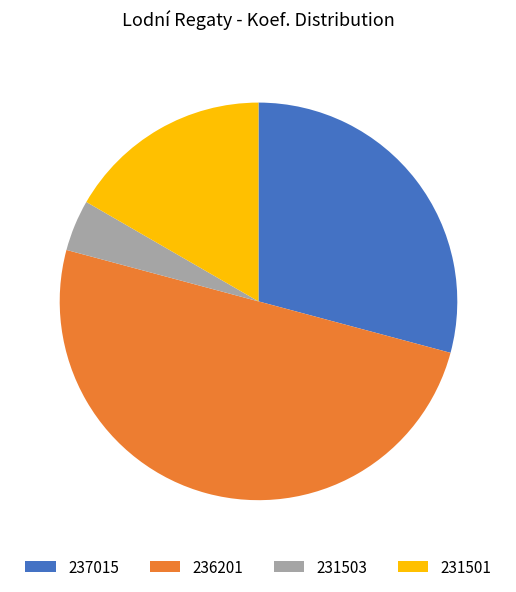

What is the smallest slice in the pie chart?

231503